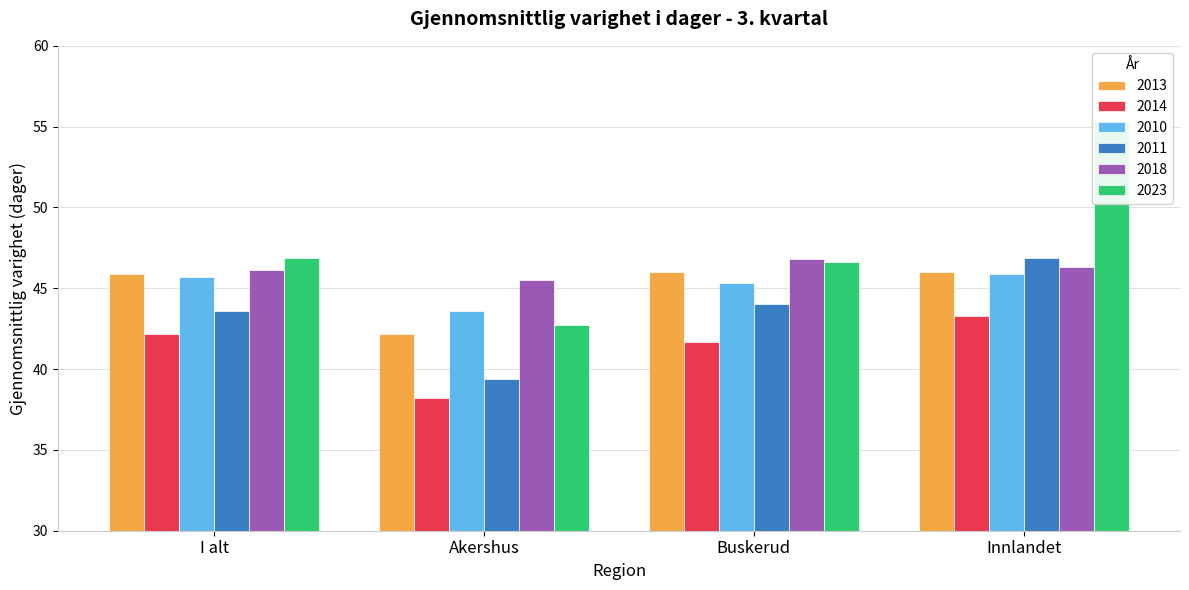

Reading left to right, what are all the values shown in this chart?

2013: 45.9	42.2	46.0	46.0
2014: 42.2	38.2	41.7	43.3
2010: 45.7	43.6	45.3	45.9
2011: 43.6	39.4	44.0	46.9
2018: 46.1	45.5	46.8	46.3
2023: 46.9	42.7	46.6	55.3